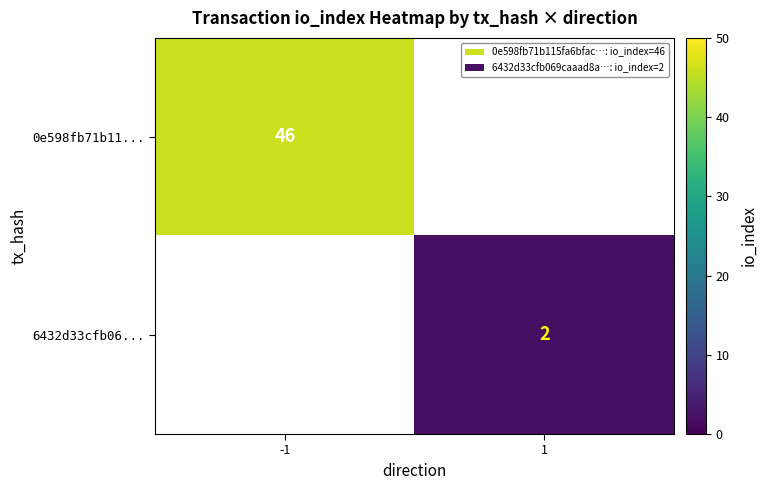

True or false: 6432d33cfb06... has a value of 1 at 1.

False